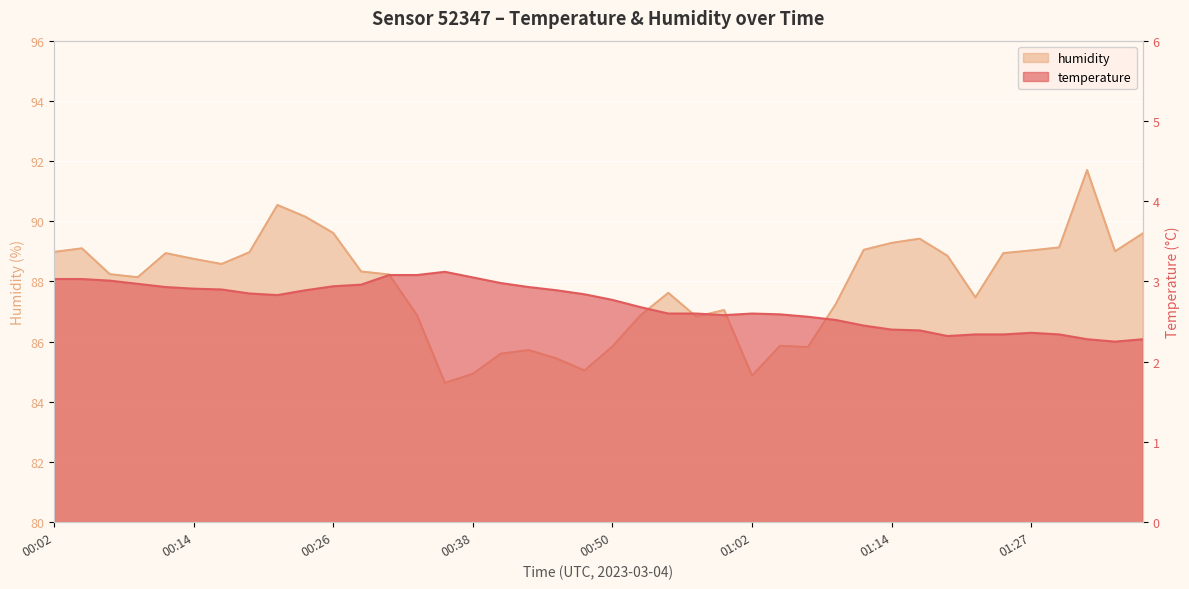

Which series has the widest spread of values?

humidity